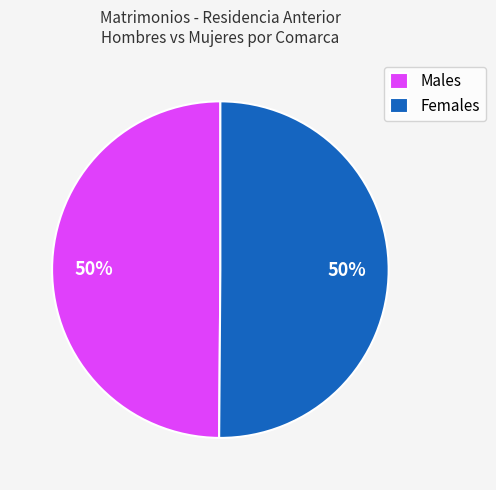

To the nearest percent, what is the difference between the largest and smallest slice percentages?

0%